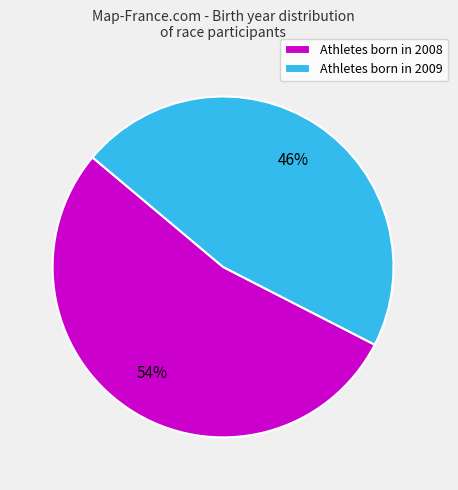

To the nearest percent, what is the average slice percentage?

50%